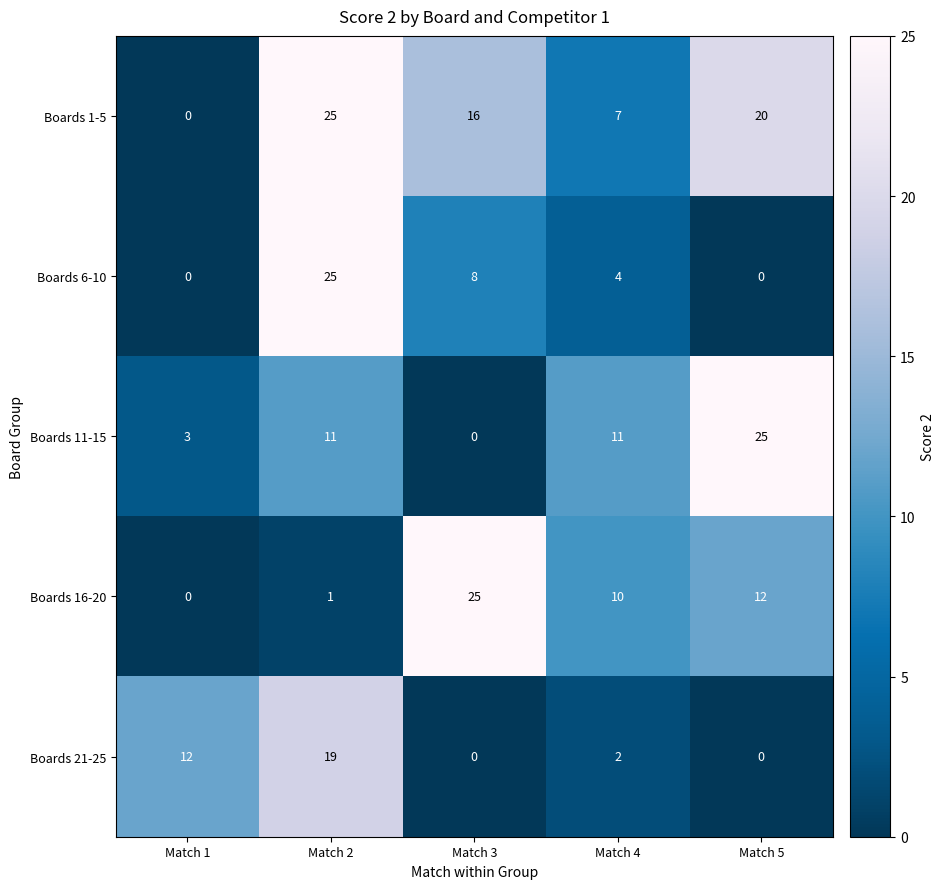

What is the difference between the maximum and minimum values in the Boards 1-5 series?

25